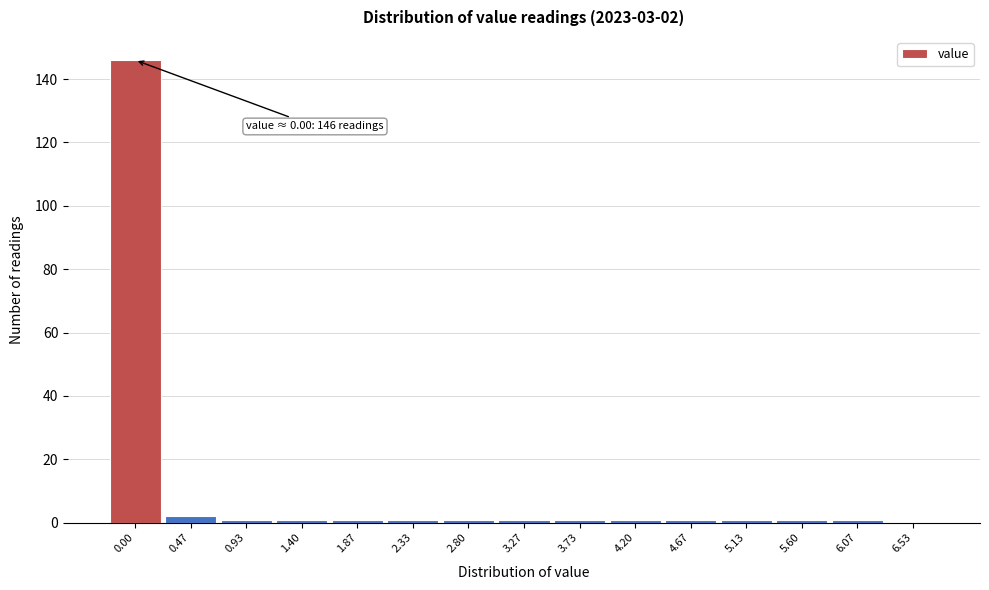

Reading left to right, what are all the values shown in this chart?

0.00=146	0.47=2	0.93=1	1.40=1	1.87=1	2.33=1	2.80=1	3.27=1	3.73=1	4.20=1	4.67=1	5.13=1	5.60=1	6.07=1	6.53=0